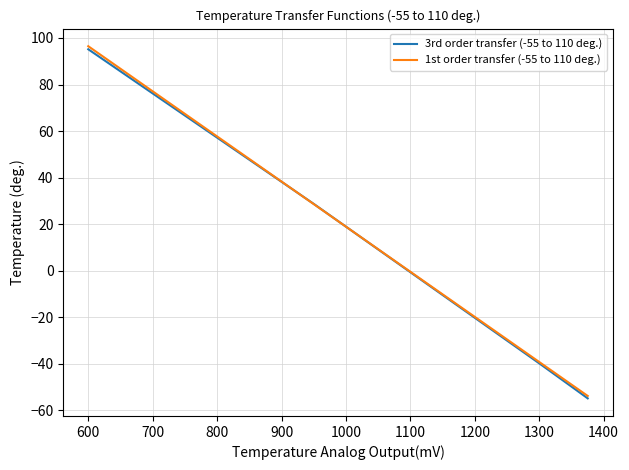

Rank the series at 600 from highest to lowest value.

1st order transfer (-55 to 110 deg.), 3rd order transfer (-55 to 110 deg.)